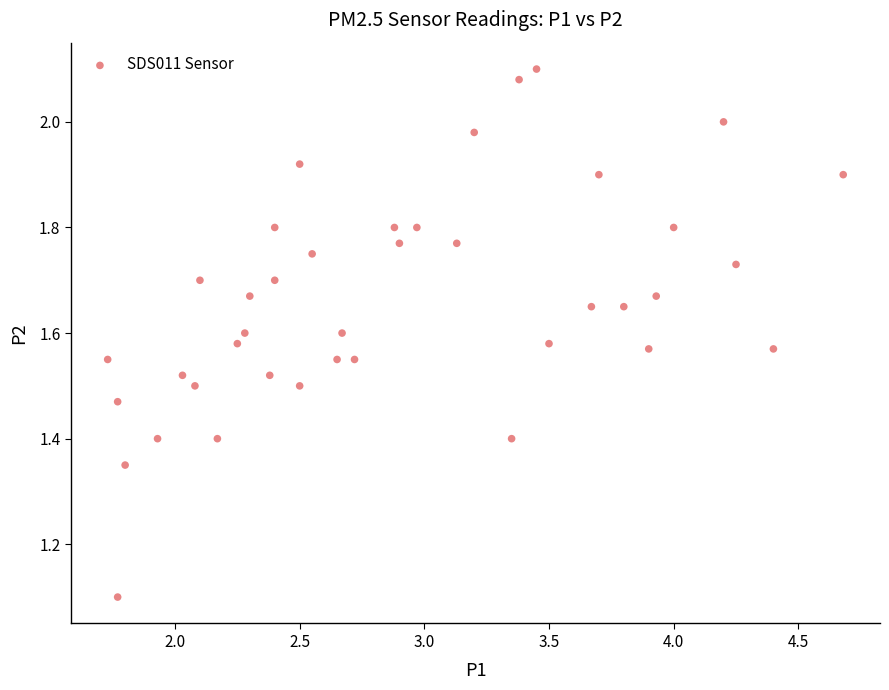

What Y value in the scatter plot is closest to 1?

1.1